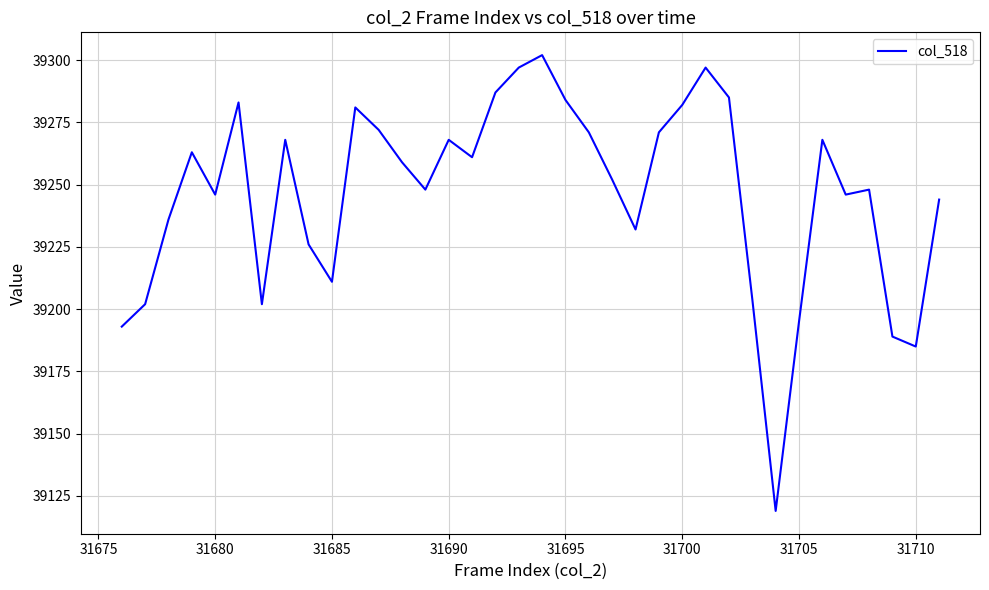

What is the minimum value shown in the chart?

39119